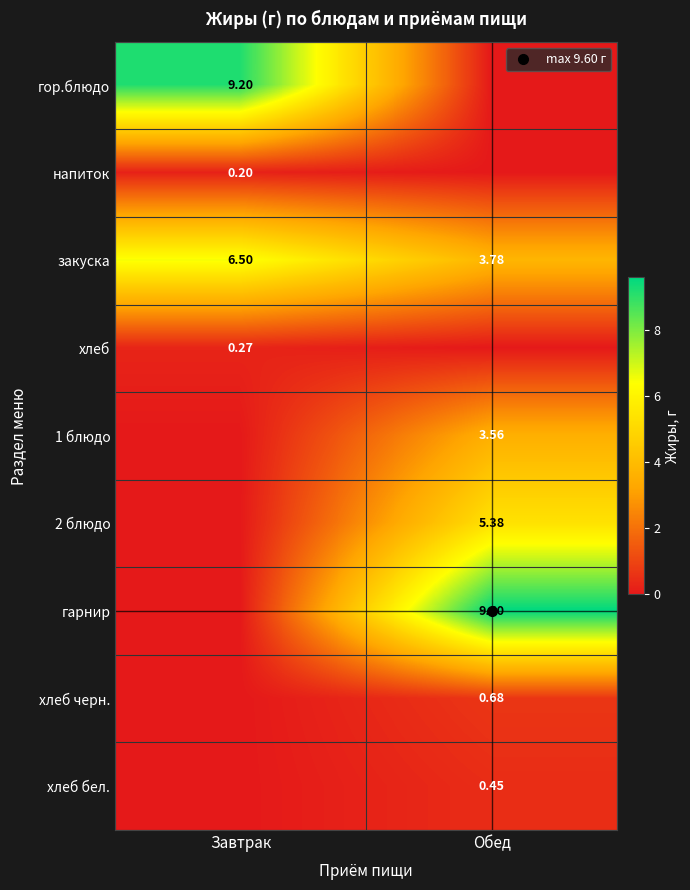

Count the number of data series in this chart.

9